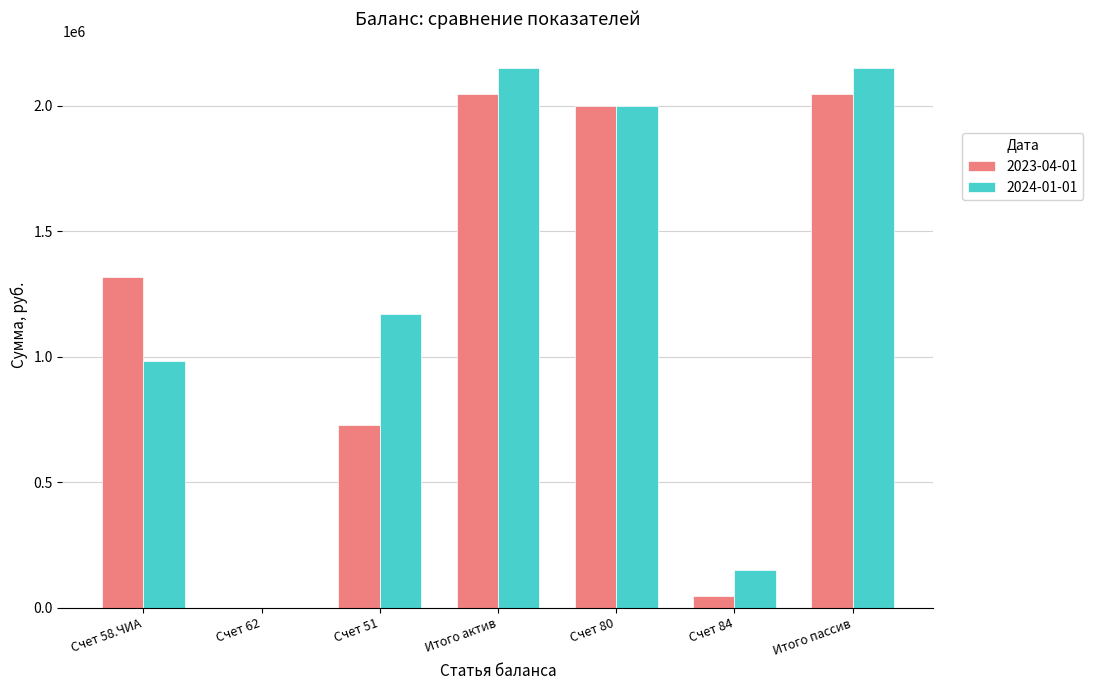

How many distinct data groups are displayed?

2